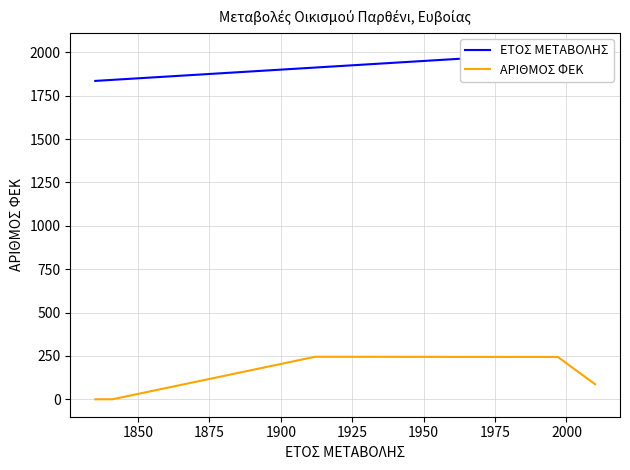

What is the maximum value for ΑΡΙΘΜΟΣ ΦΕΚ?

245